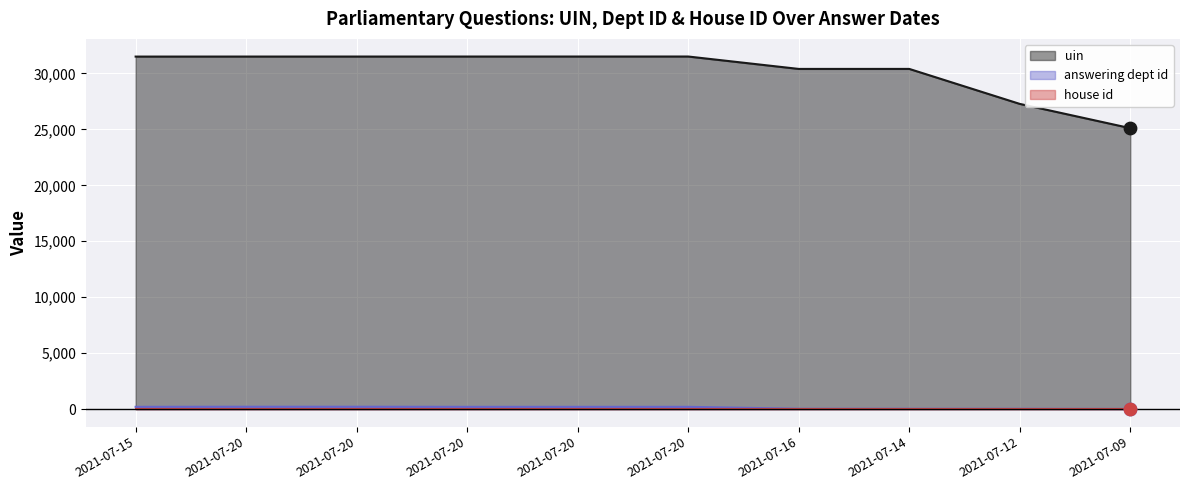

Which series contains the lowest Y value?

answering dept id